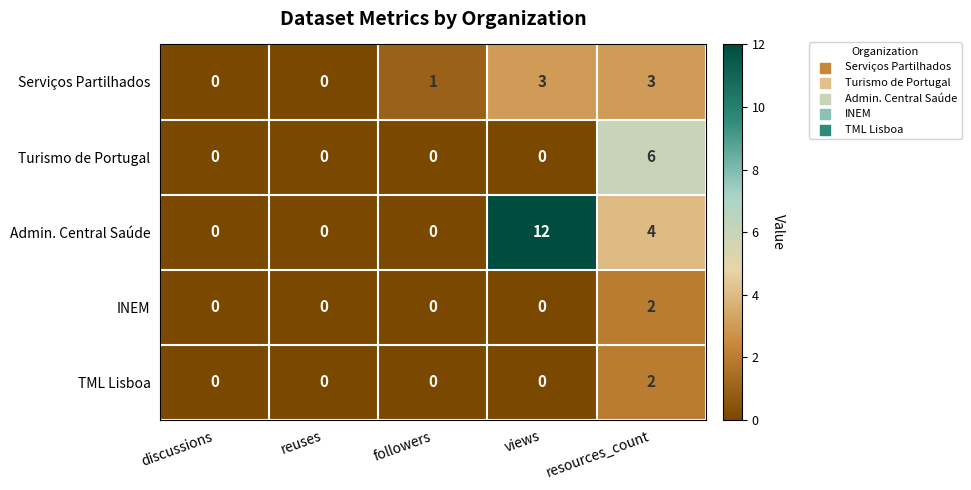

Count the Turismo de Portugal values in the range 0 to 1.

4